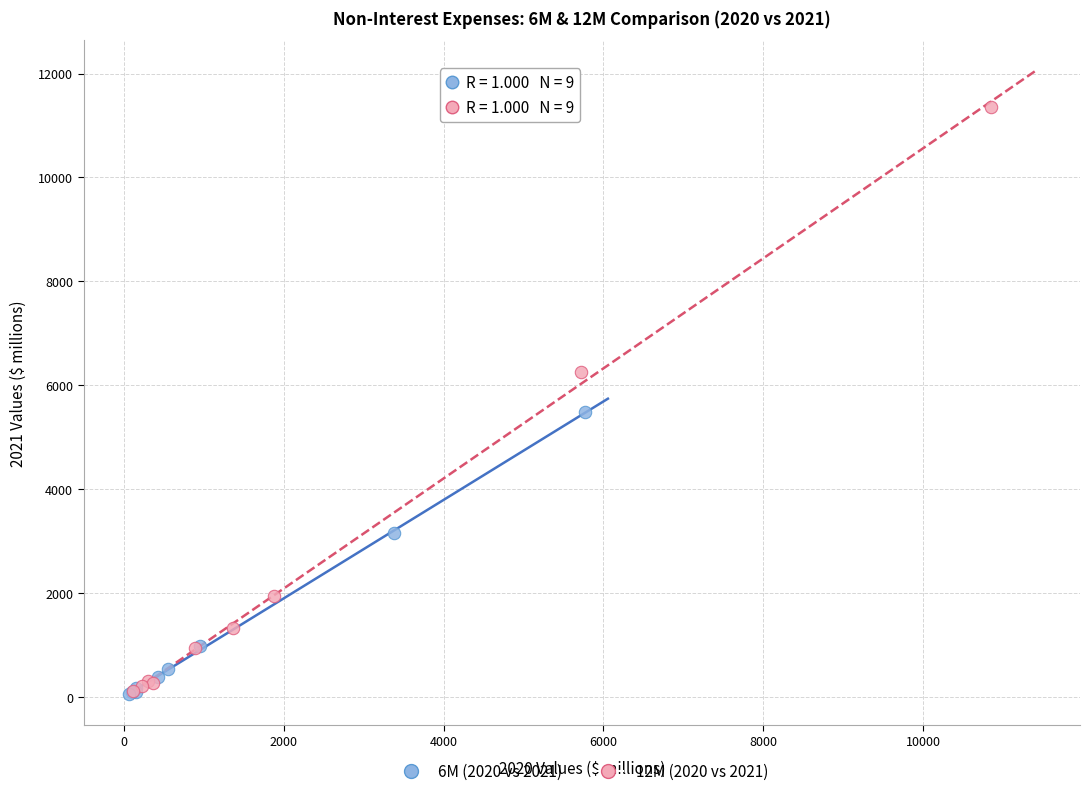

Which series has the largest Y range (max minus min)?

12M (2020 vs 2021)